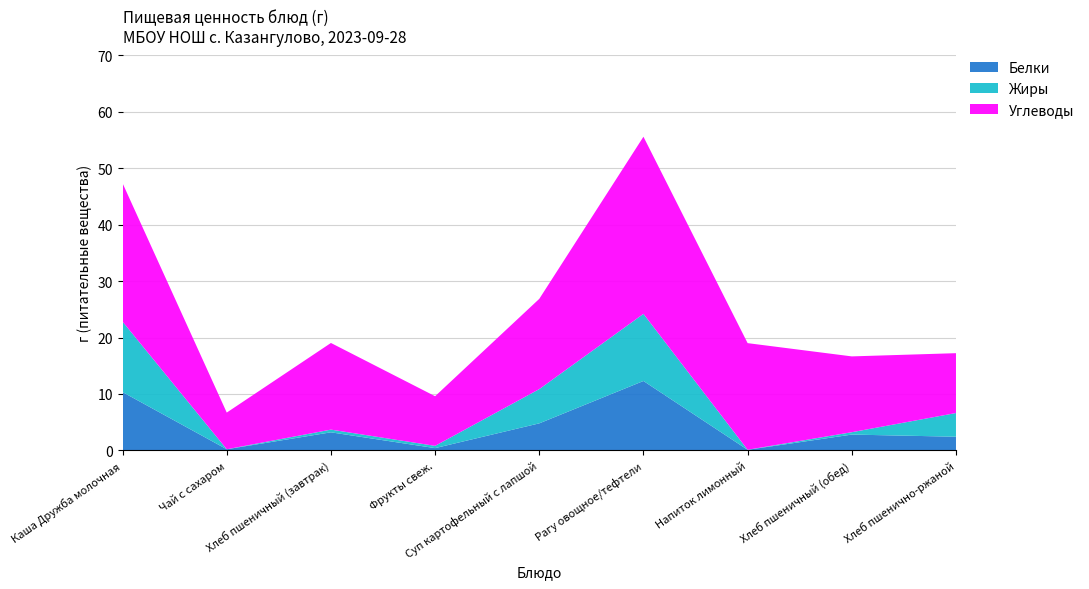

Reading left to right, extract all data points from this chart.

Белки: Каша Дружба молочная=10.3	Чай с сахаром=0.2	Хлеб пшеничный (завтрак)=3.2	Фрукты свеж.=0.4	Суп картофельный с лапшой=4.8	Рагу овощное/тефтели=12.3	Напиток лимонный=0.1	Хлеб пшеничный (обед)=2.8	Хлеб пшенично-ржаной=2.4
Жиры: Каша Дружба молочная=12.5	Чай с сахаром=0.0	Хлеб пшеничный (завтрак)=0.5	Фрукты свеж.=0.4	Суп картофельный с лапшой=6.1	Рагу овощное/тефтели=11.9	Напиток лимонный=0.0	Хлеб пшеничный (обед)=0.4	Хлеб пшенично-ржаной=4.2
Углеводы: Каша Дружба молочная=24.5	Чай с сахаром=6.5	Хлеб пшеничный (завтрак)=15.4	Фрукты свеж.=8.8	Суп картофельный с лапшой=16.0	Рагу овощное/тефтели=31.4	Напиток лимонный=18.9	Хлеб пшеничный (обед)=13.4	Хлеб пшенично-ржаной=10.6